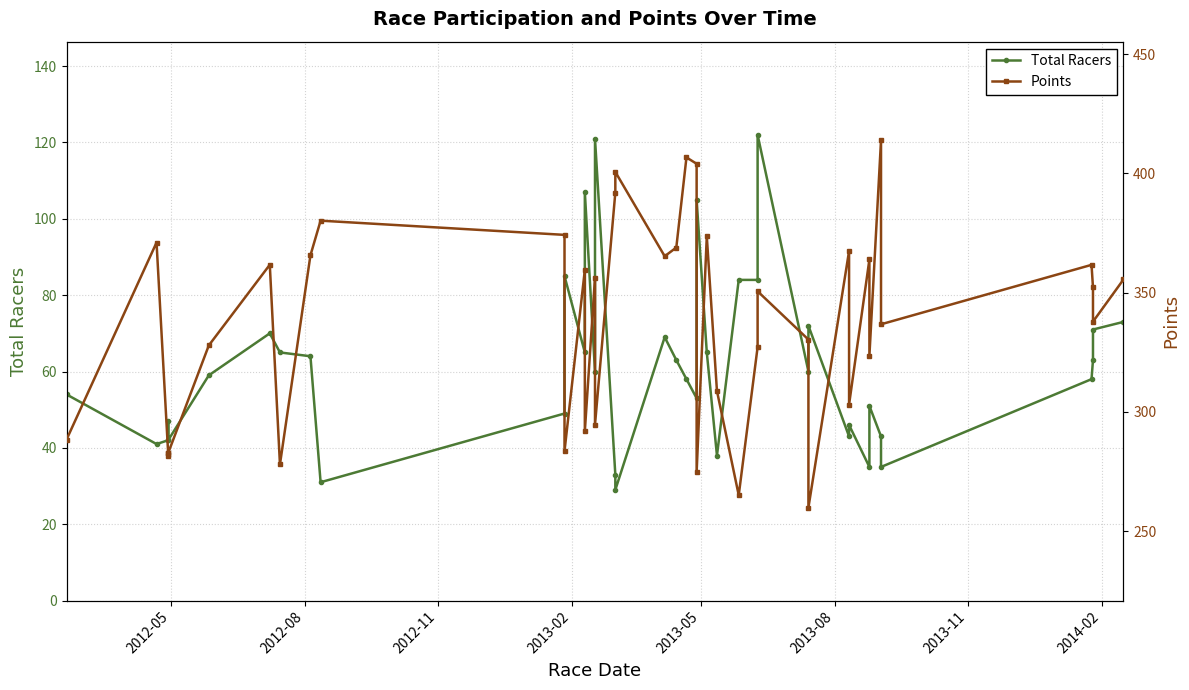

Which series has the largest total across all categories?

Points